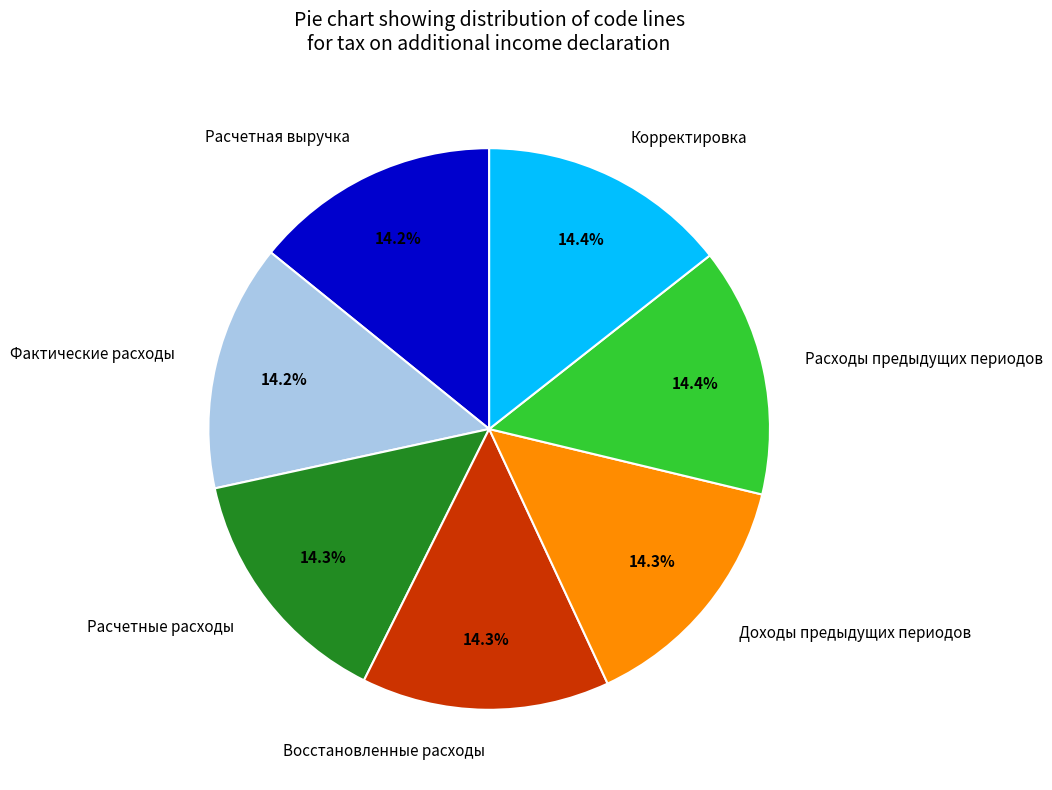

To the nearest percent, what is the average slice percentage?

14%